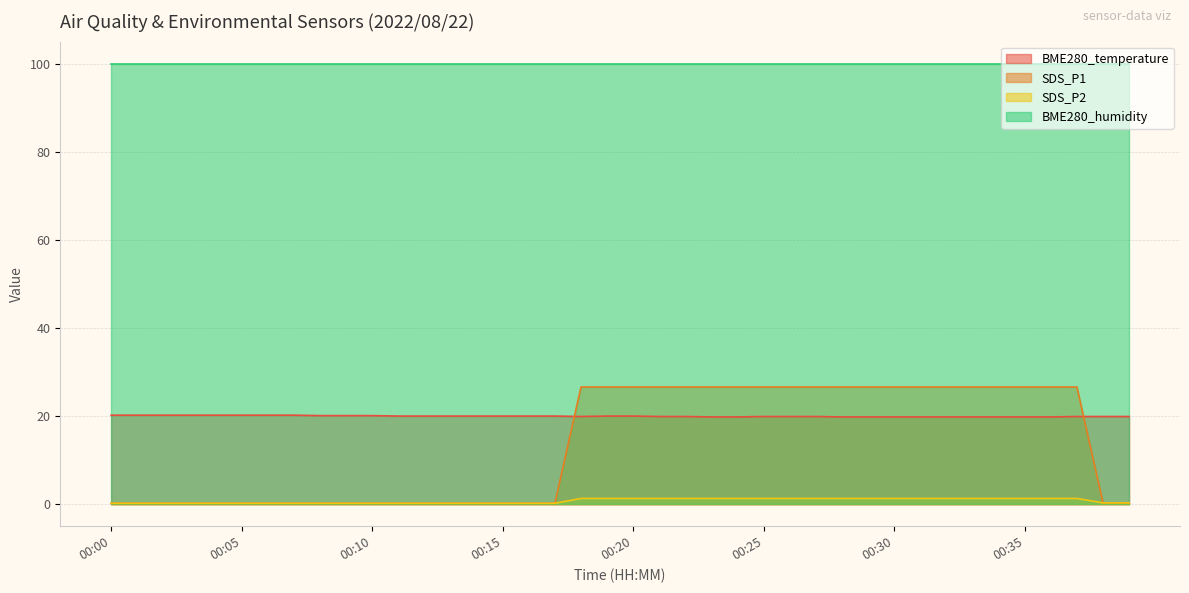

How many categories are shown in the chart?

40